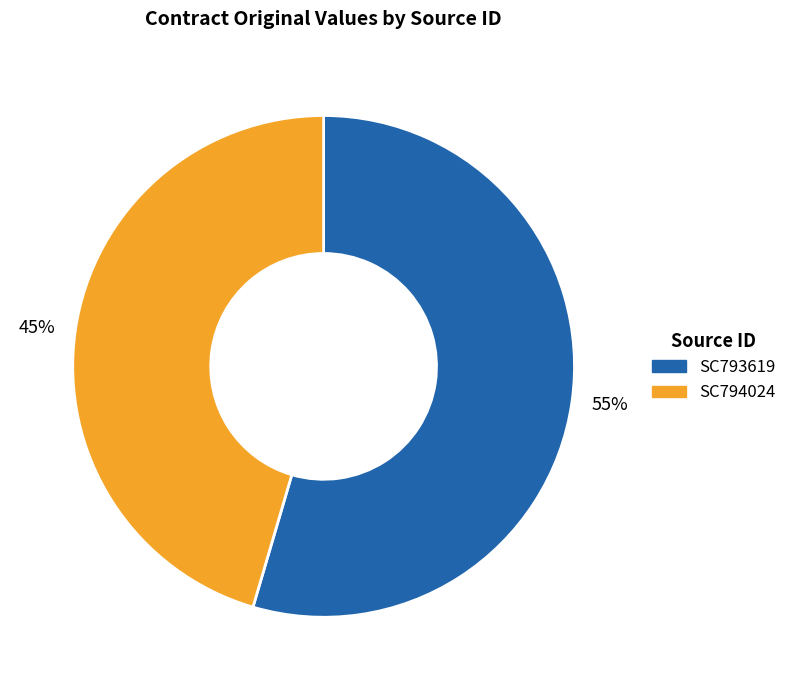

Rank the categories by value from highest to lowest.

SC793619, SC794024